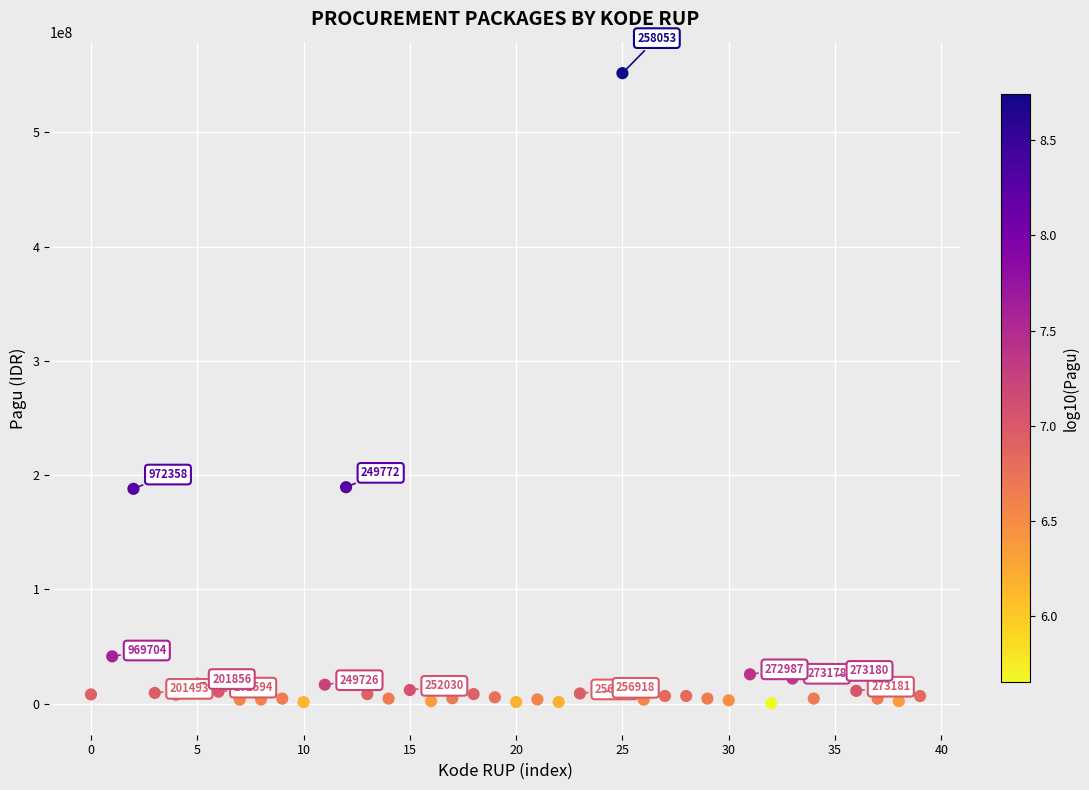

What is the range of Y values (max minus min)?

551390000